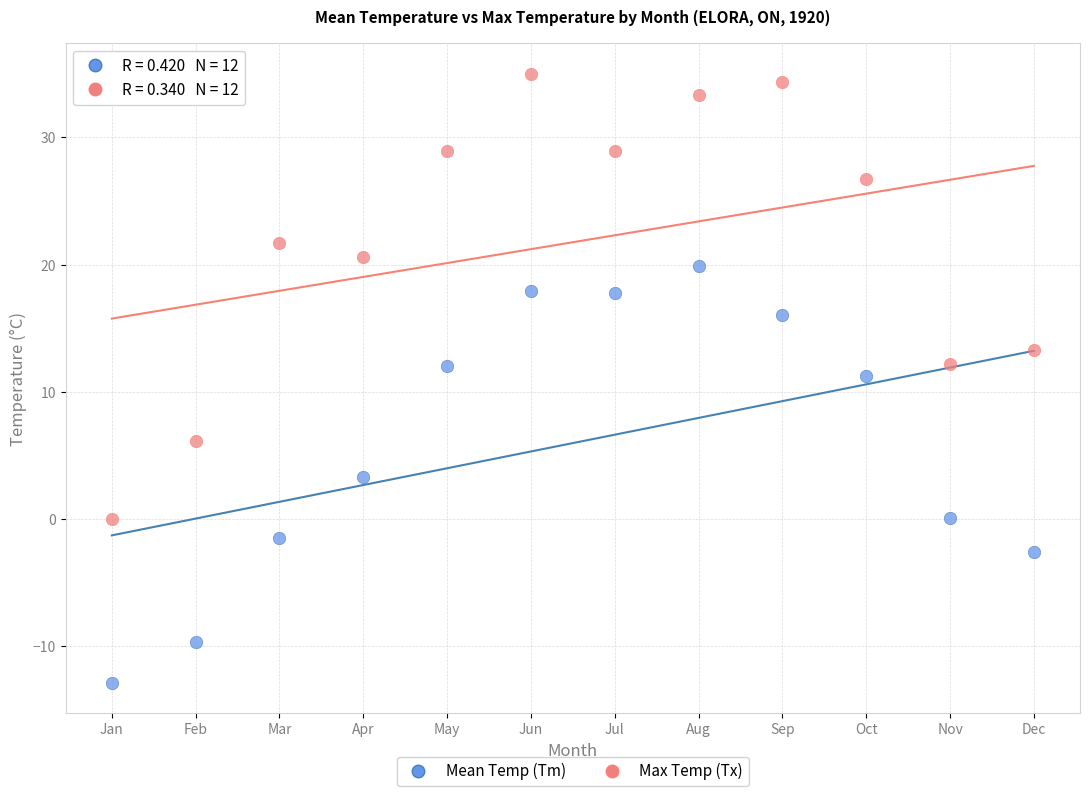

Which series reaches the maximum Y coordinate?

Max Temp (Tx)